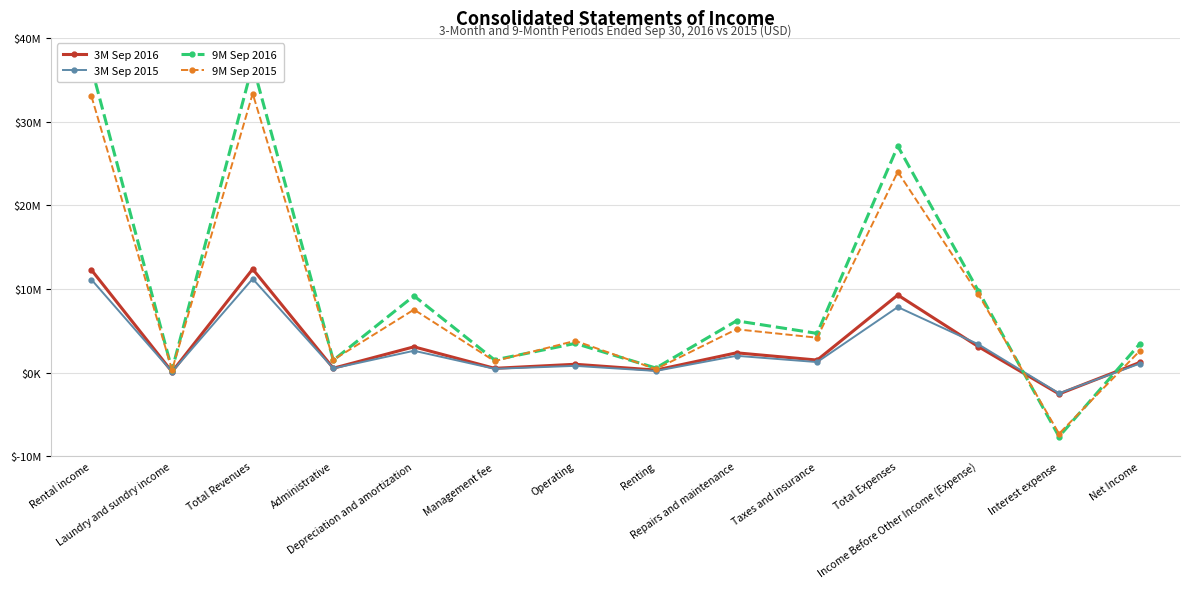

What position from the right is Depreciation and amortization?

10